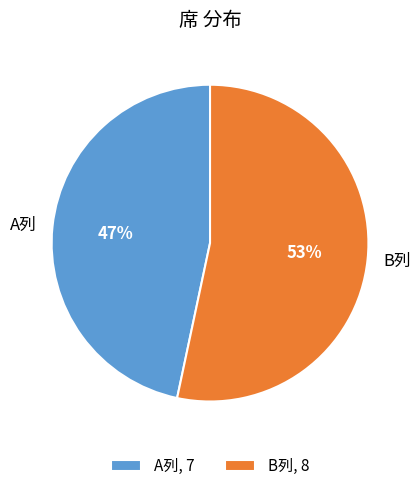

Approximately how many times larger is the value at B列 compared to A列?

1.1